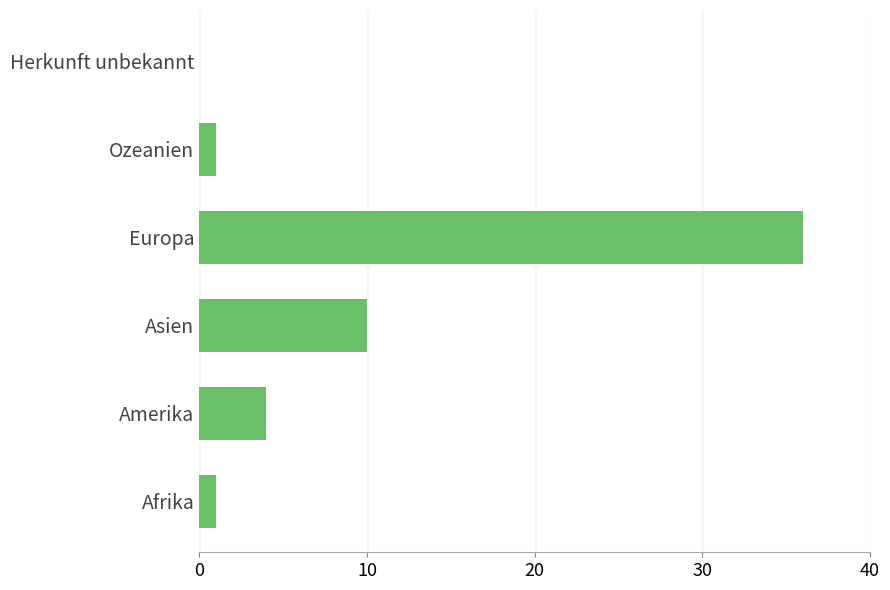

Reading bottom to top, what are all the values shown in this chart?

Afrika=1	Amerika=4	Asien=10	Europa=36	Ozeanien=1	Herkunft unbekannt=0